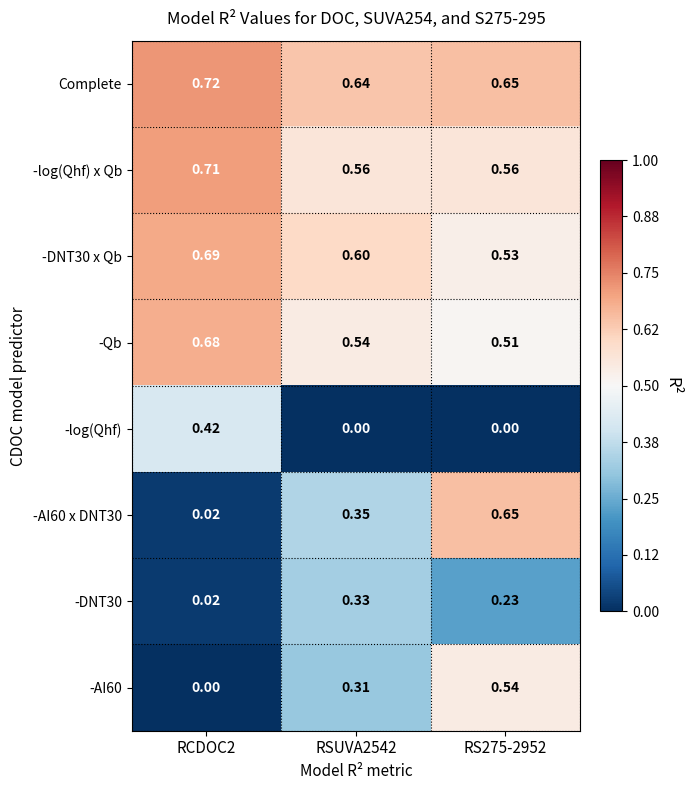

At which category is the sum across all series the highest?

RS275-2952